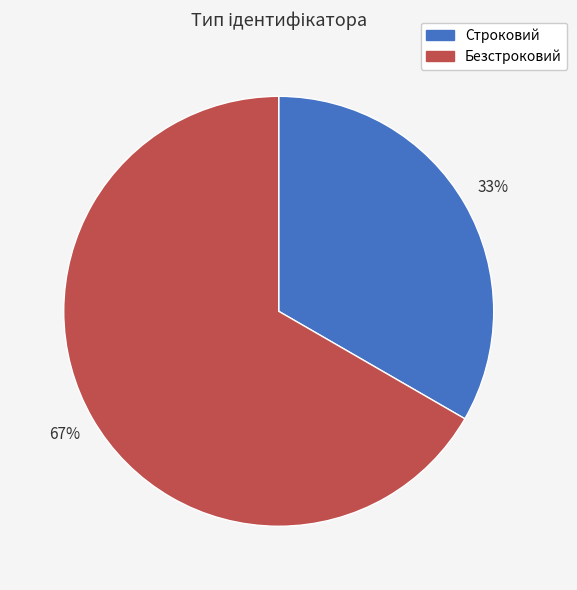

To the nearest percent, what is the average slice percentage?

50%